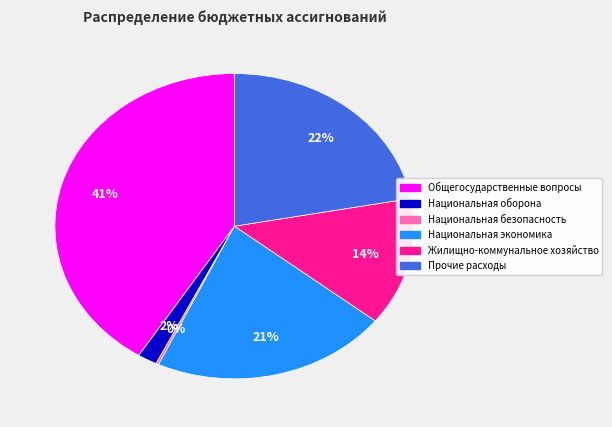

Is Жилищно-коммунальное хозяйство the majority of the pie?

No